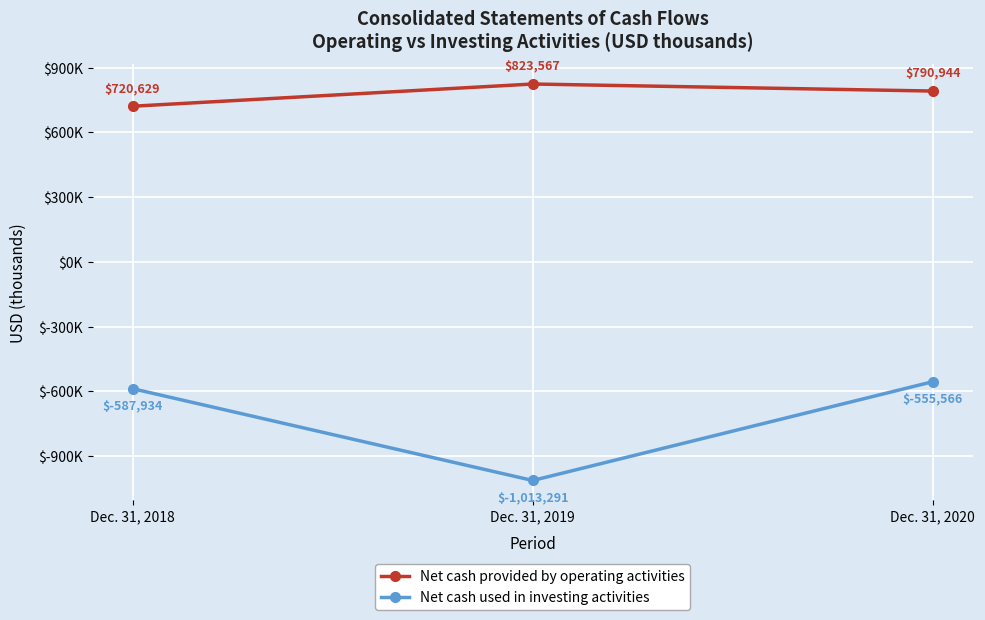

Which label corresponds to the smallest value in the chart?

Dec. 31, 2019